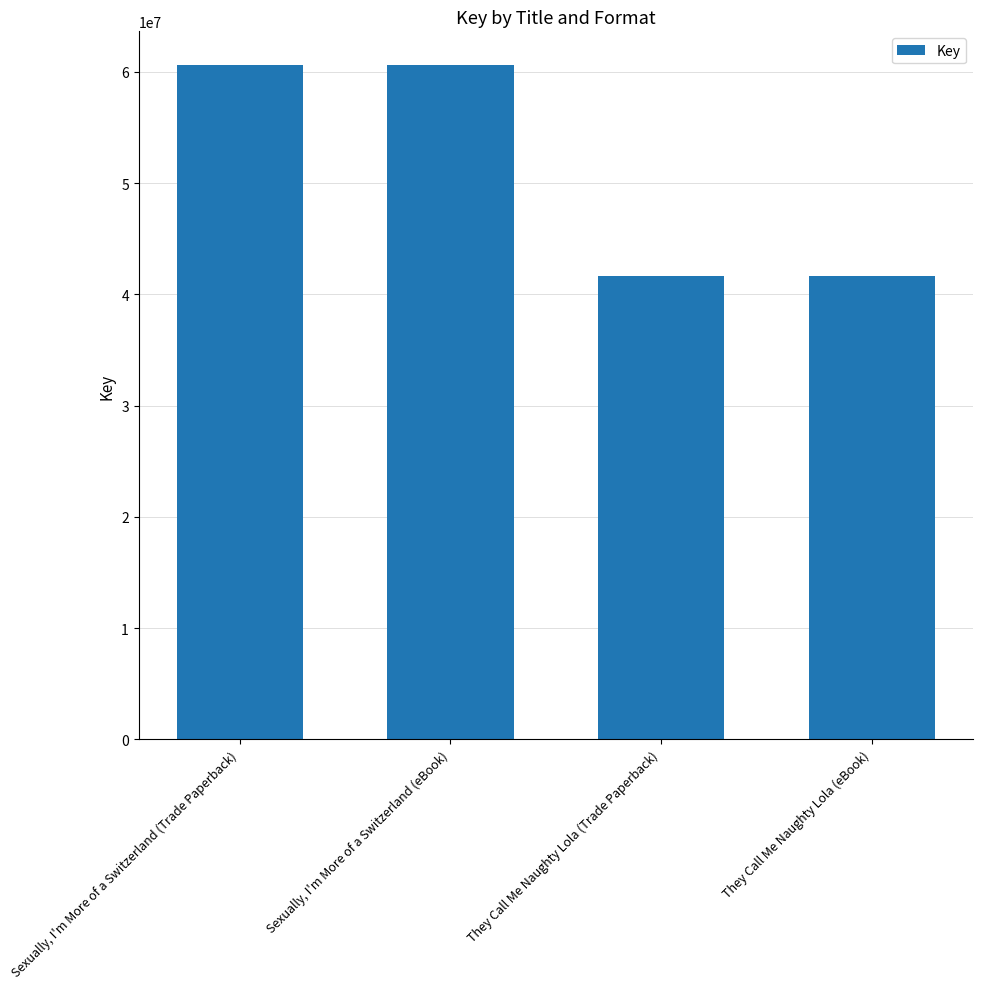

What is the value of the 1st bar from the left?

60612193